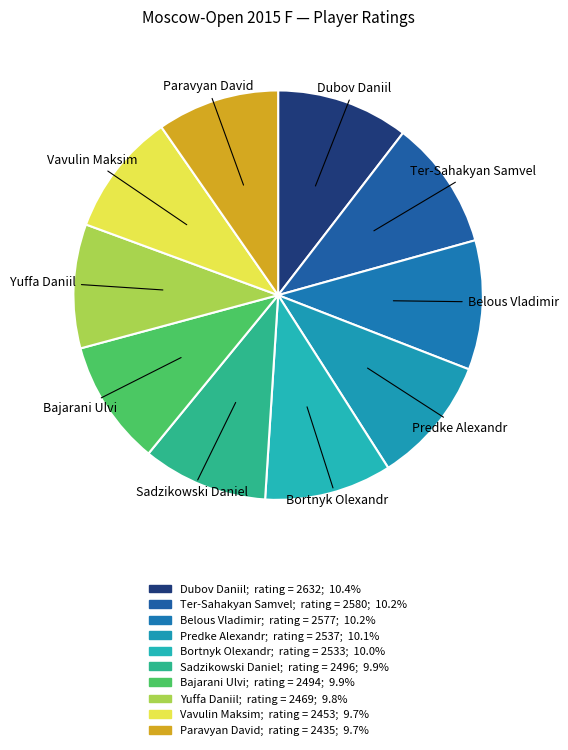

Is the sum of Bortnyk Olexandr and Bajarani Ulvi greater than half?

No